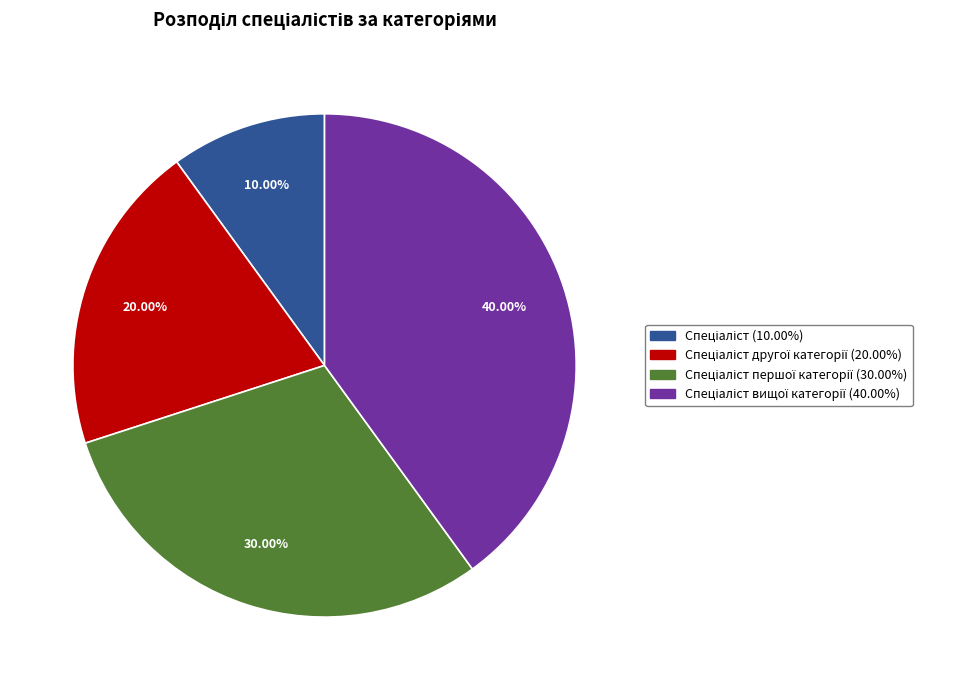

Does any single category account for the majority?

No